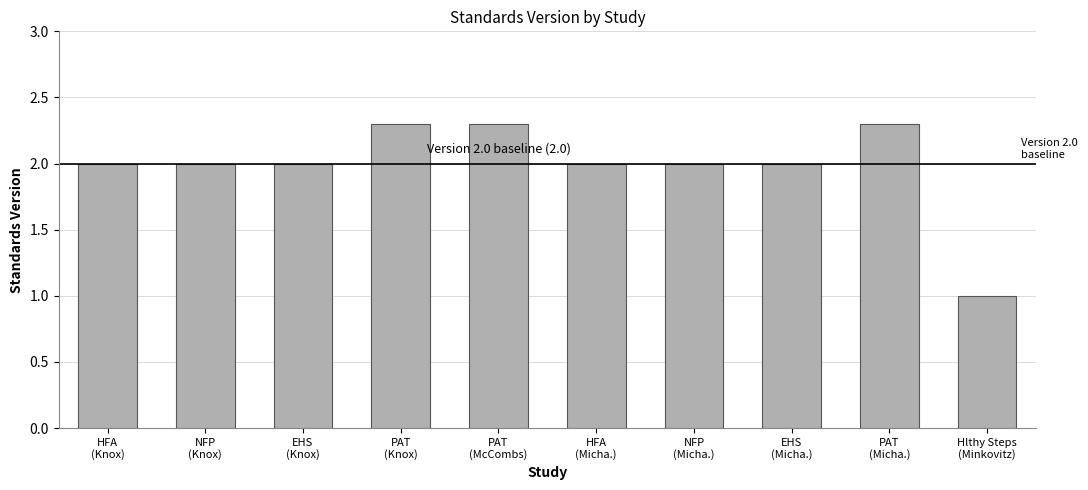

What is the value of the 9th bar from the left?

2.3